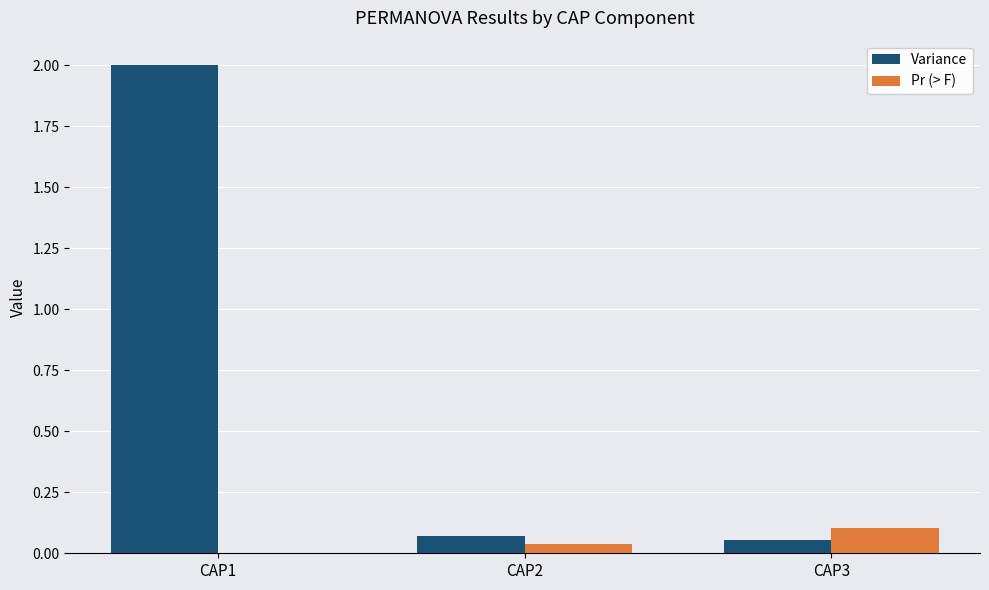

What is the greatest value displayed?

2.0